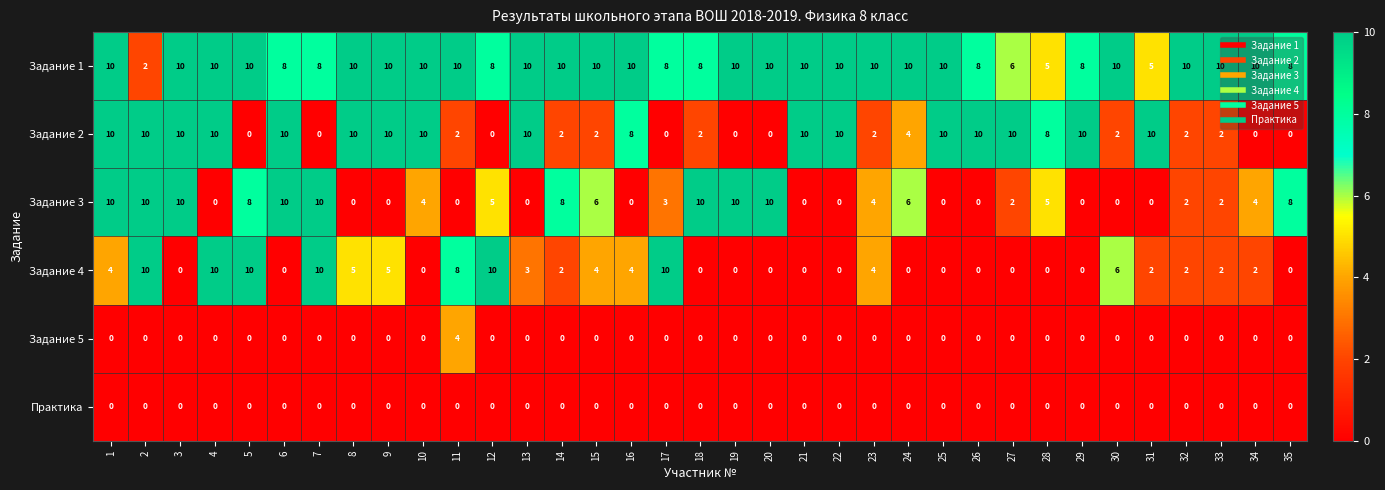

Is it true that Задание 5 equals 0 at 24?

True